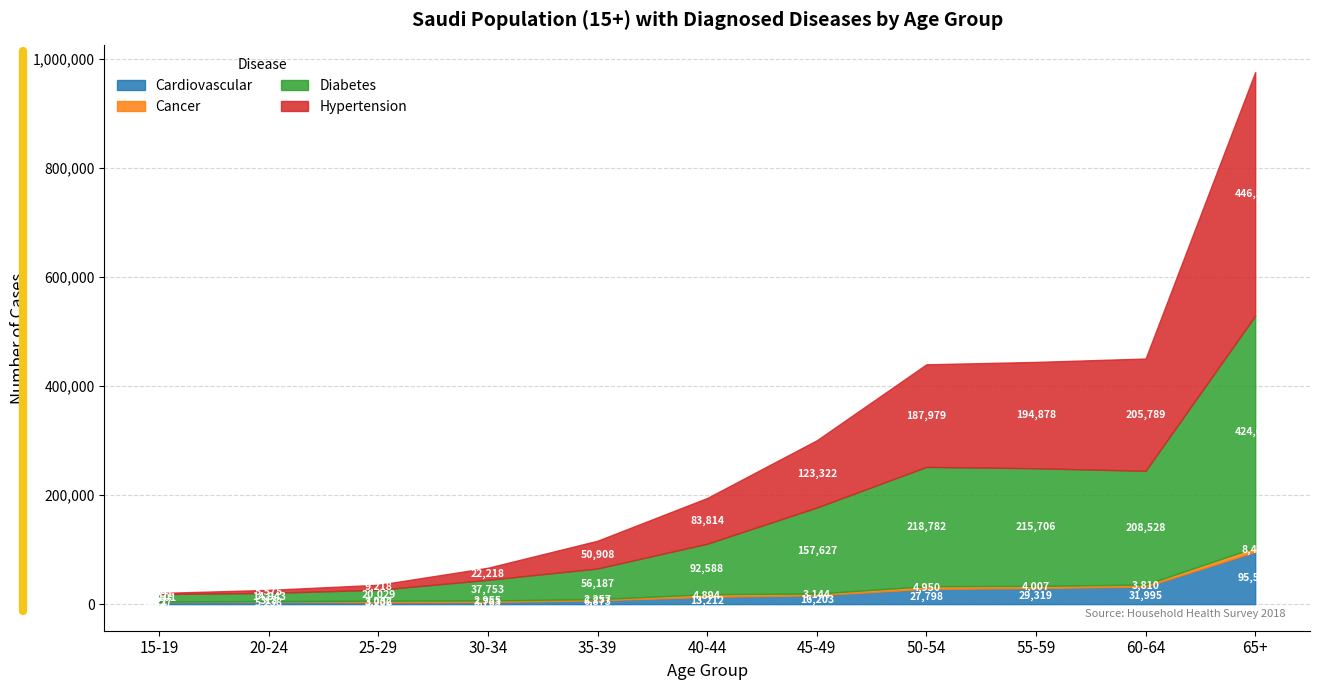

Reading right to left, transcribe all the data shown in this chart.

Cardiovascular: 65+=95581	60-64=31995	55-59=29319	50-54=27798	45-49=16203	40-44=13212	35-39=6873	30-34=3763	25-29=3206	20-24=5238	15-19=3627
Cancer: 65+=8425	60-64=3810	55-59=4007	50-54=4950	45-49=3144	40-44=4894	35-39=2257	30-34=2955	25-29=3032	20-24=313	15-19=721
Diabetes: 65+=424690	60-64=208528	55-59=215706	50-54=218782	45-49=157627	40-44=92588	35-39=56187	30-34=37753	25-29=20029	20-24=14943	15-19=14101
Hypertension: 65+=446542	60-64=205789	55-59=194878	50-54=187979	45-49=123322	40-44=83814	35-39=50908	30-34=22218	25-29=9218	20-24=5575	15-19=1991